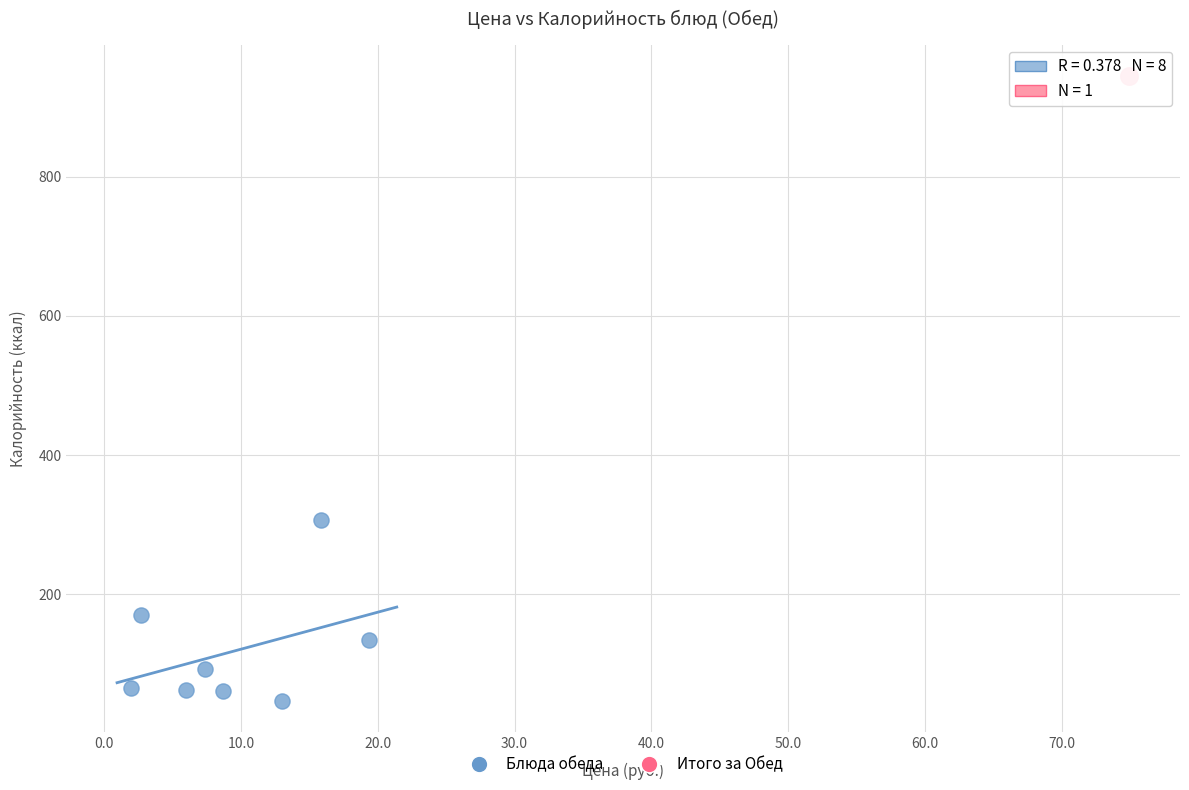

What are all the series names shown in the legend?

Блюда обеда, Итого за Обед